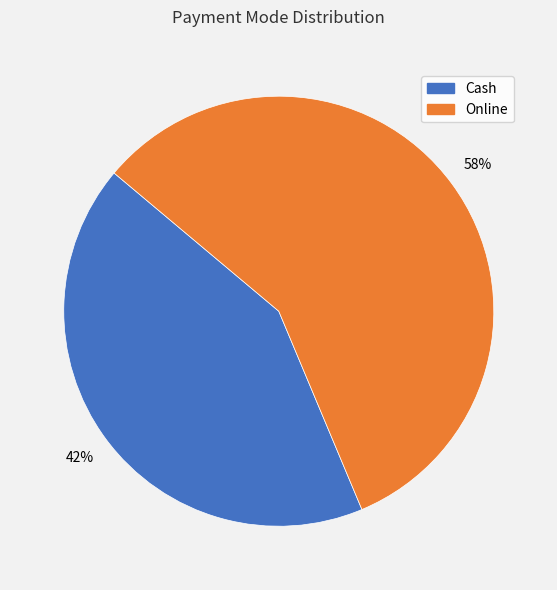

Does any single category account for the majority?

Yes